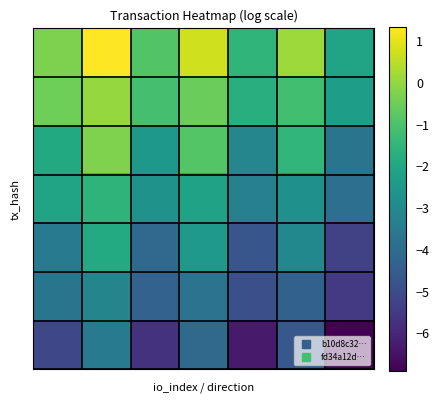

At which category is the sum across all series the highest?

1